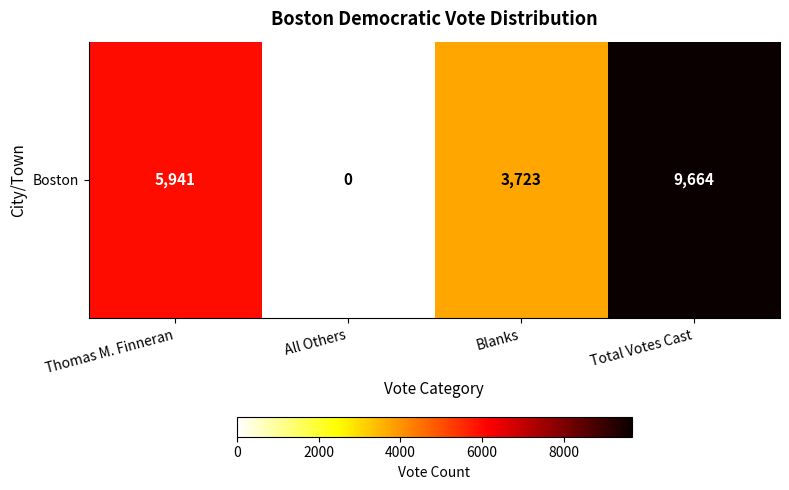

Reading left to right, what are all the values shown in this chart?

5941	0	3723	9664